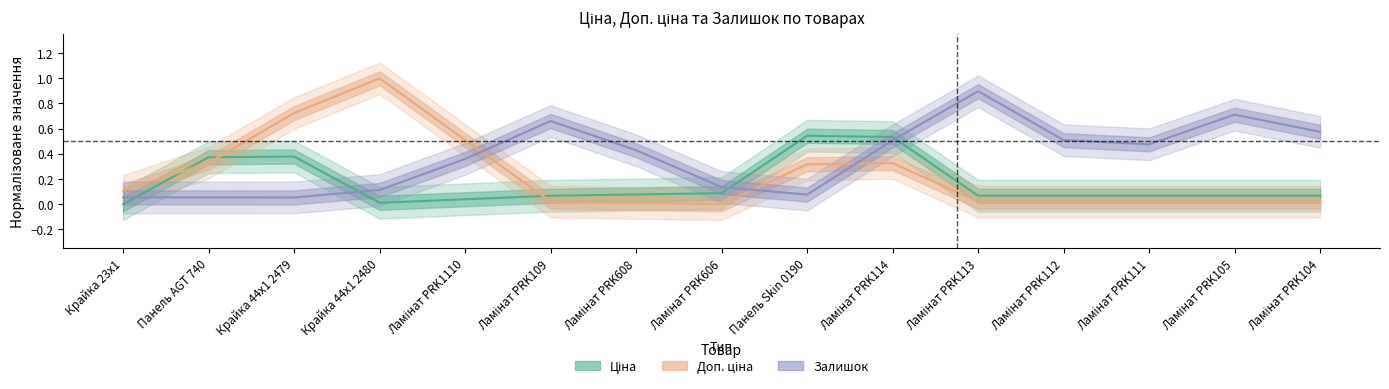

Reading left to right, what are all the values shown in this chart?

Ціна: 0.0	0.4	0.4	0.0	0.0	0.1	0.1	0.1	0.5	0.5	0.1	0.1	0.1	0.1	0.1
Доп. ціна: 0.1	0.3	0.7	1.0	0.5	0.0	0.0	0.0	0.3	0.3	0.0	0.0	0.0	0.0	0.0
Залишок: 0.1	0.1	0.1	0.1	0.4	0.7	0.4	0.1	0.1	0.5	0.9	0.5	0.5	0.7	0.6